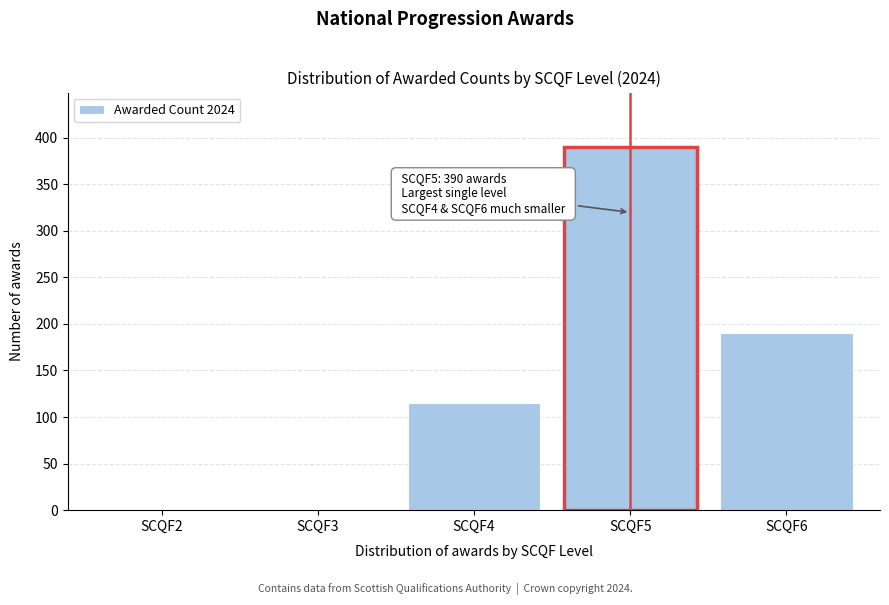

Reading left to right, extract all data points from this chart.

SCQF2=0	SCQF3=0	SCQF4=115	SCQF5=390	SCQF6=190